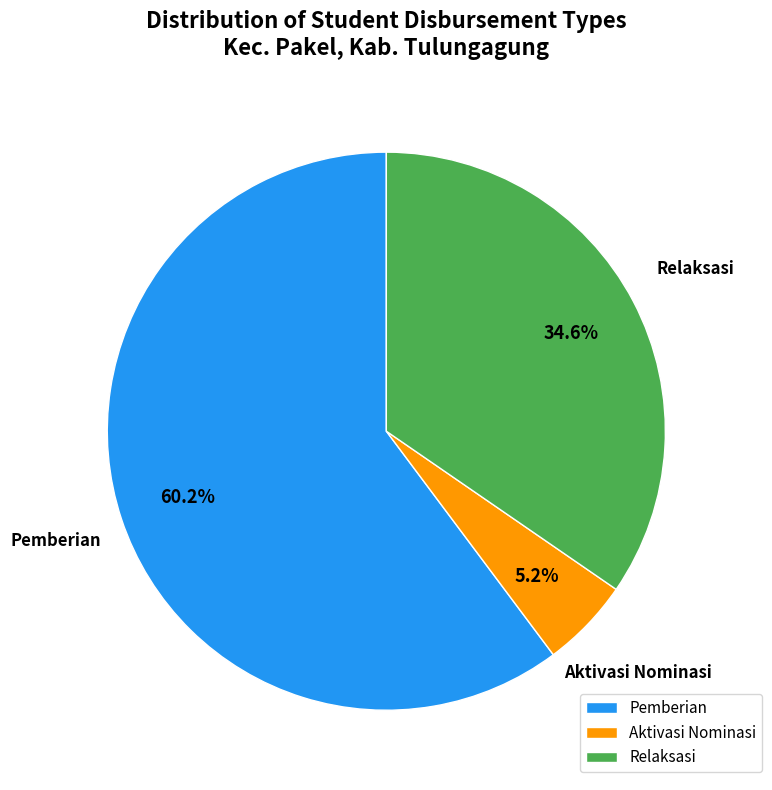

Does any single category account for the majority?

Yes